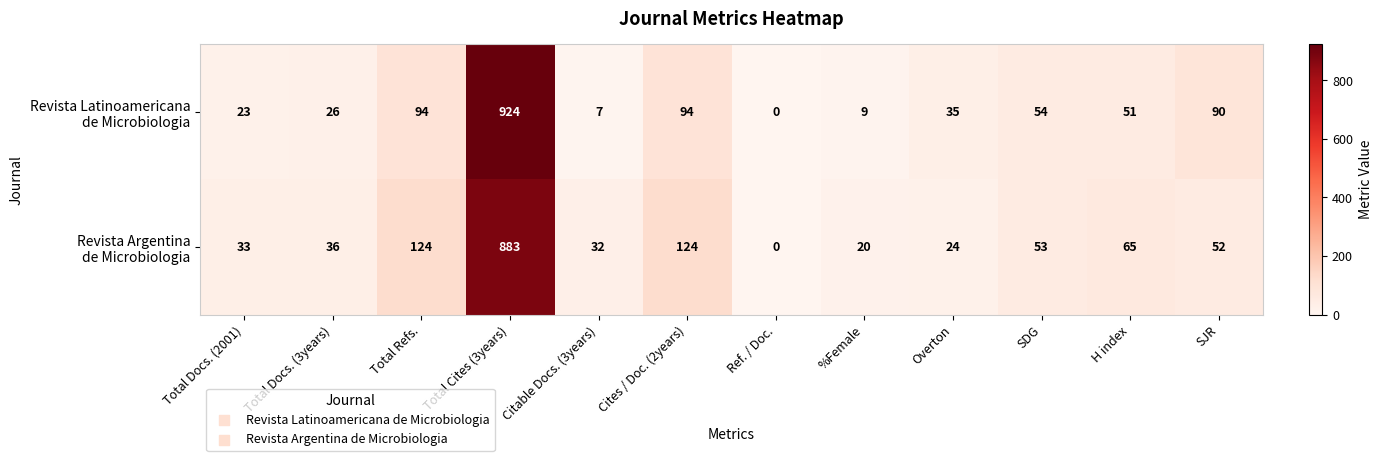

At how many categories does at least one series exceed 66?

4